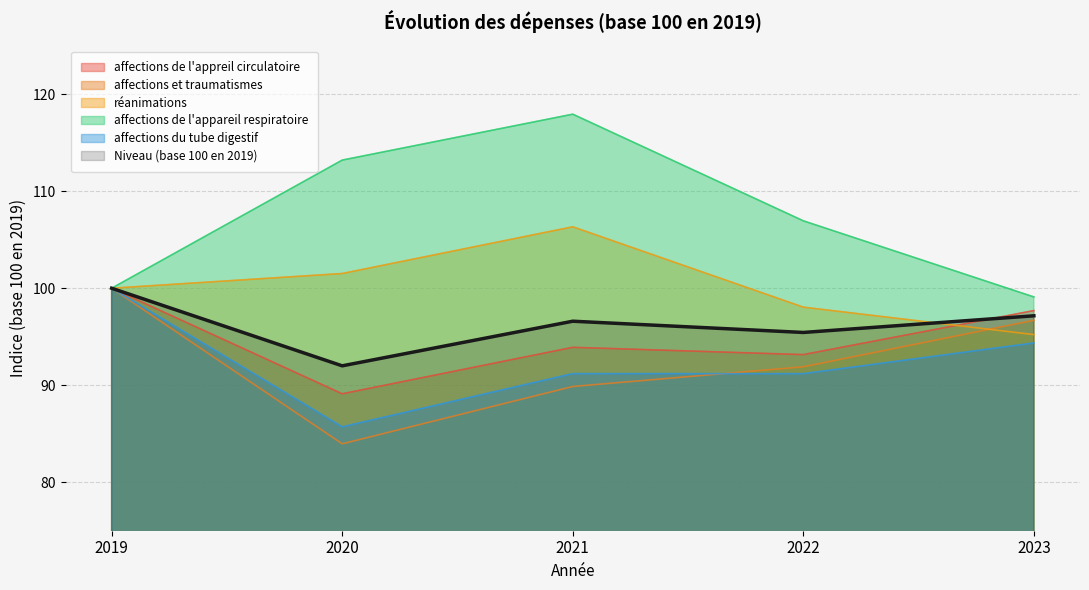

At which category is the sum across all series the highest?

2019